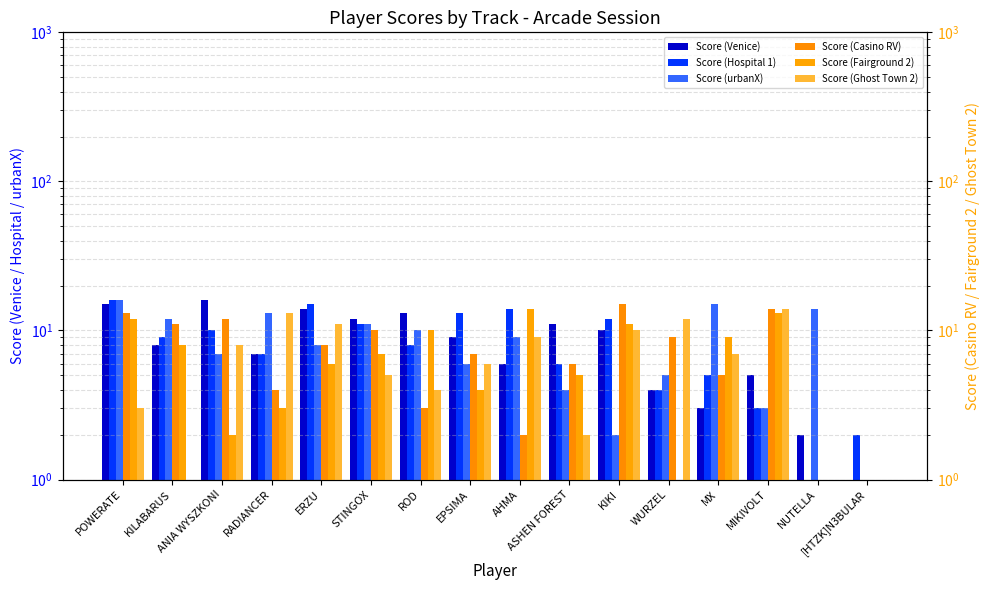

Is it true that Score (Fairground 2) equals 4 at EPSIMA?

True